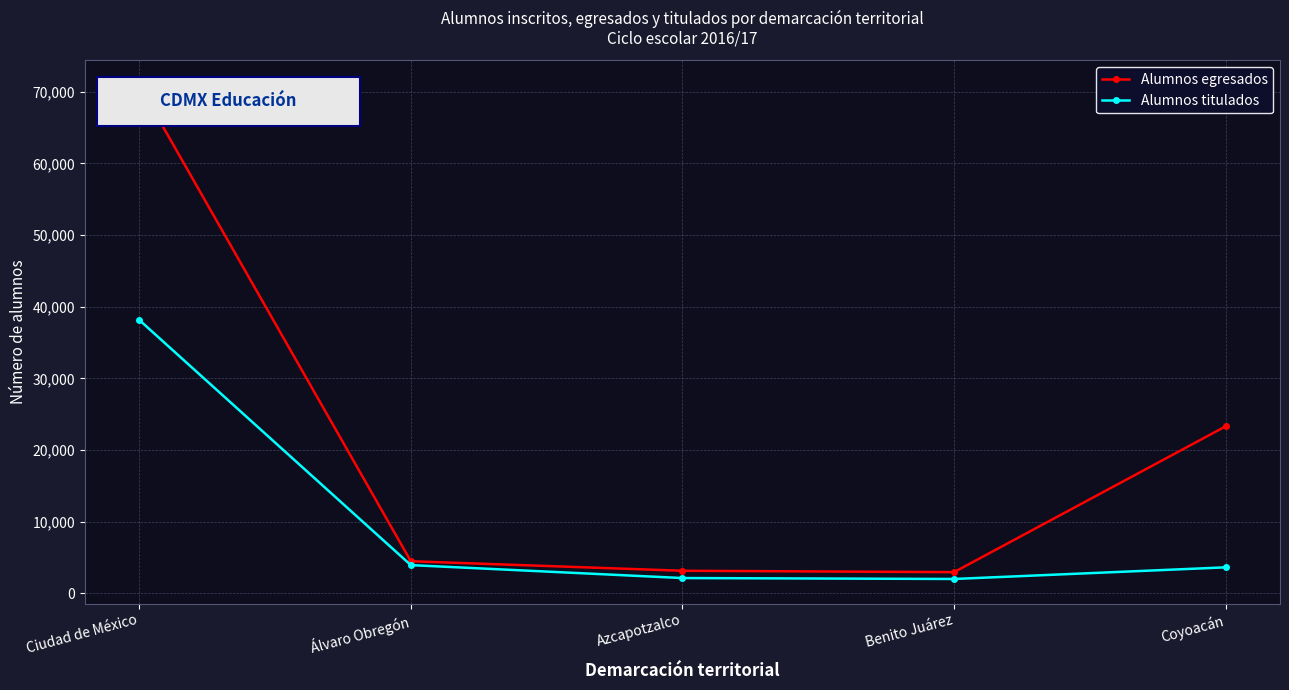

What are all the series names shown in the legend?

Alumnos egresados, Alumnos titulados